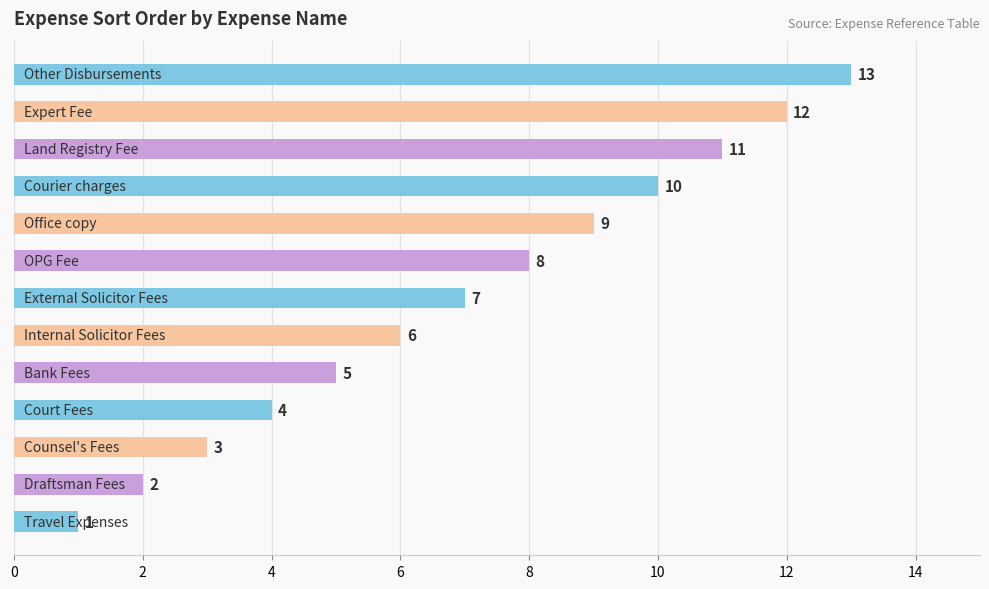

How many distinct data groups are displayed?

1